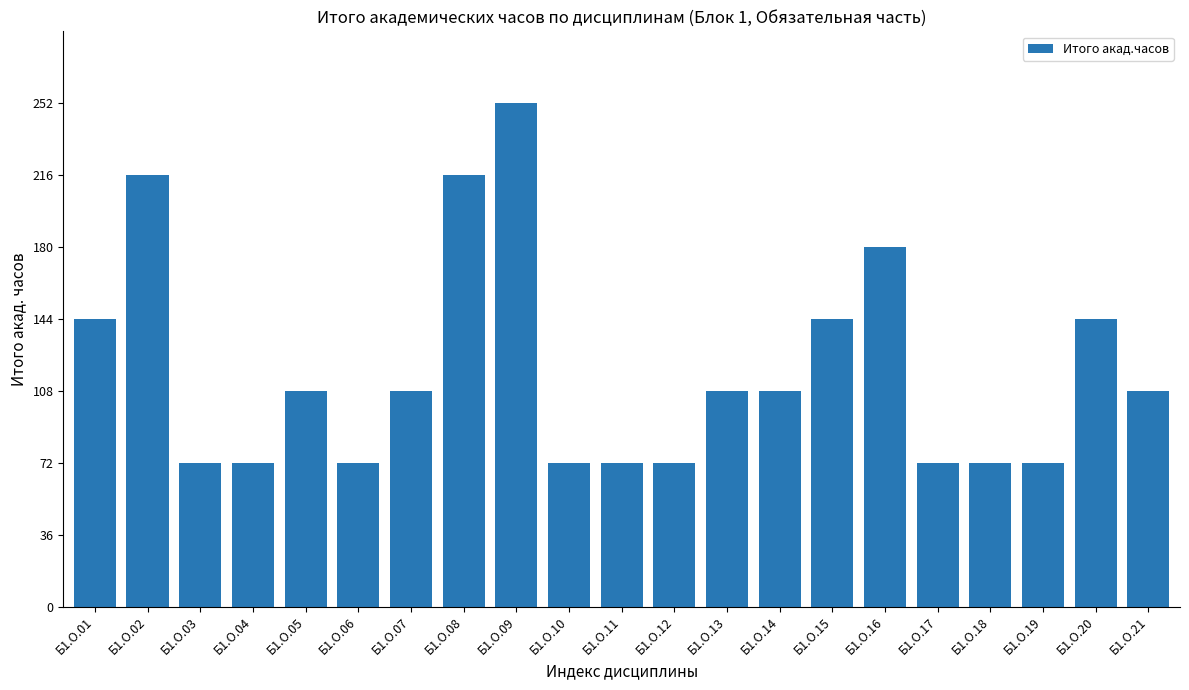

Reading left to right, extract all data points from this chart.

Б1.О.01=144	Б1.О.02=216	Б1.О.03=72	Б1.О.04=72	Б1.О.05=108	Б1.О.06=72	Б1.О.07=108	Б1.О.08=216	Б1.О.09=252	Б1.О.10=72	Б1.О.11=72	Б1.О.12=72	Б1.О.13=108	Б1.О.14=108	Б1.О.15=144	Б1.О.16=180	Б1.О.17=72	Б1.О.18=72	Б1.О.19=72	Б1.О.20=144	Б1.О.21=108